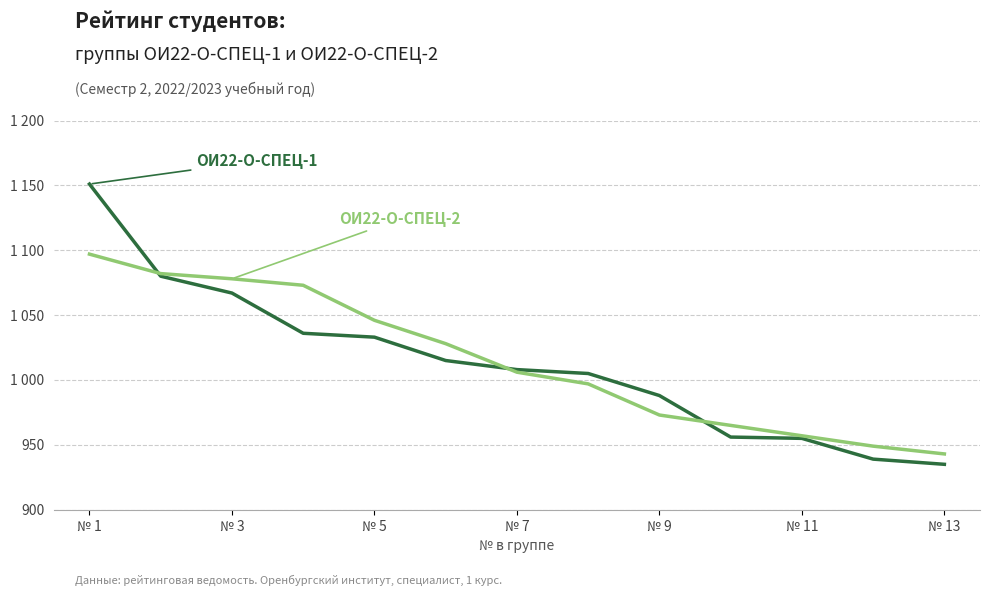

Does the chart have visible grid lines?

Yes